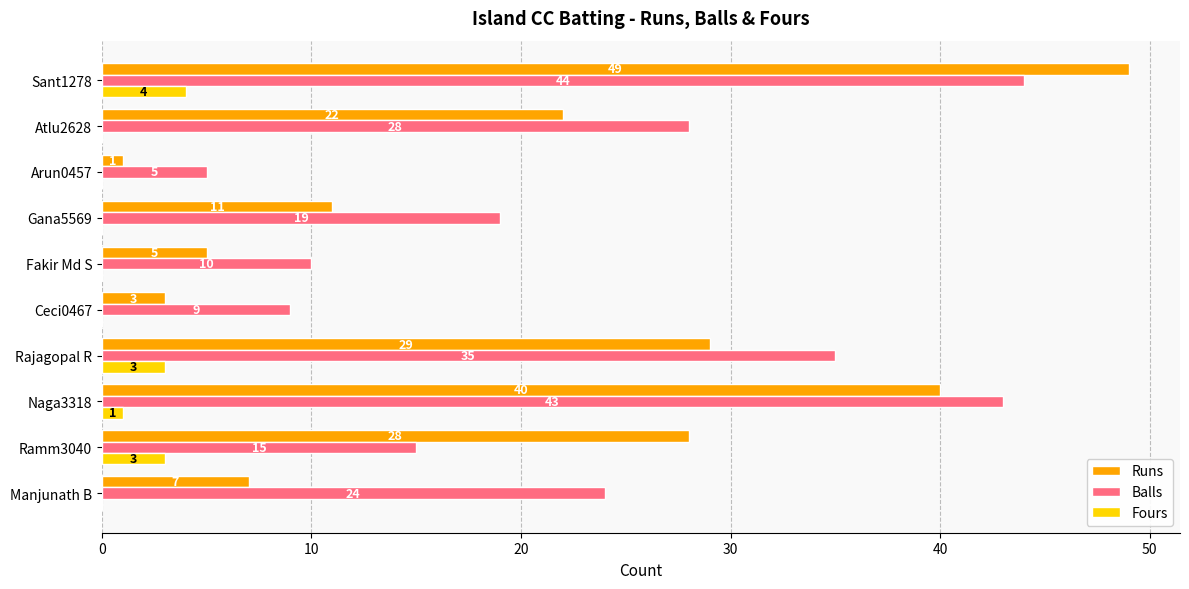

The Balls series shows 10 at Atlu2628. True or false?

False